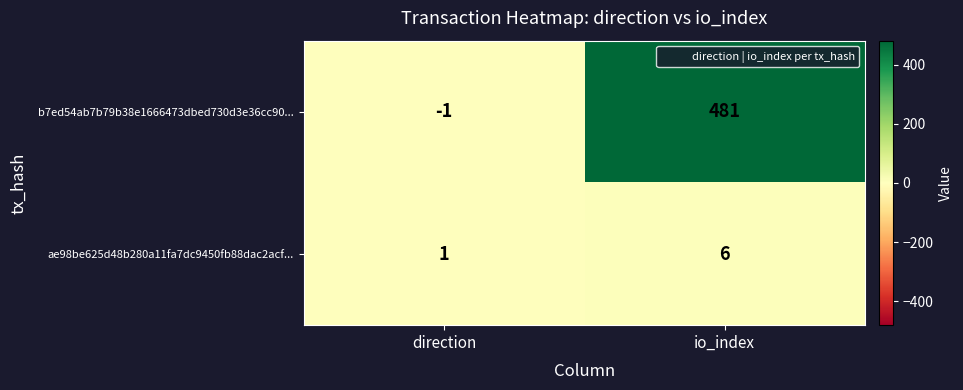

Rank the series by their average value, from highest to lowest.

b7ed54ab7b79b38e1666473dbed730d3e36cc90..., ae98be625d48b280a11fa7dc9450fb88dac2acf...